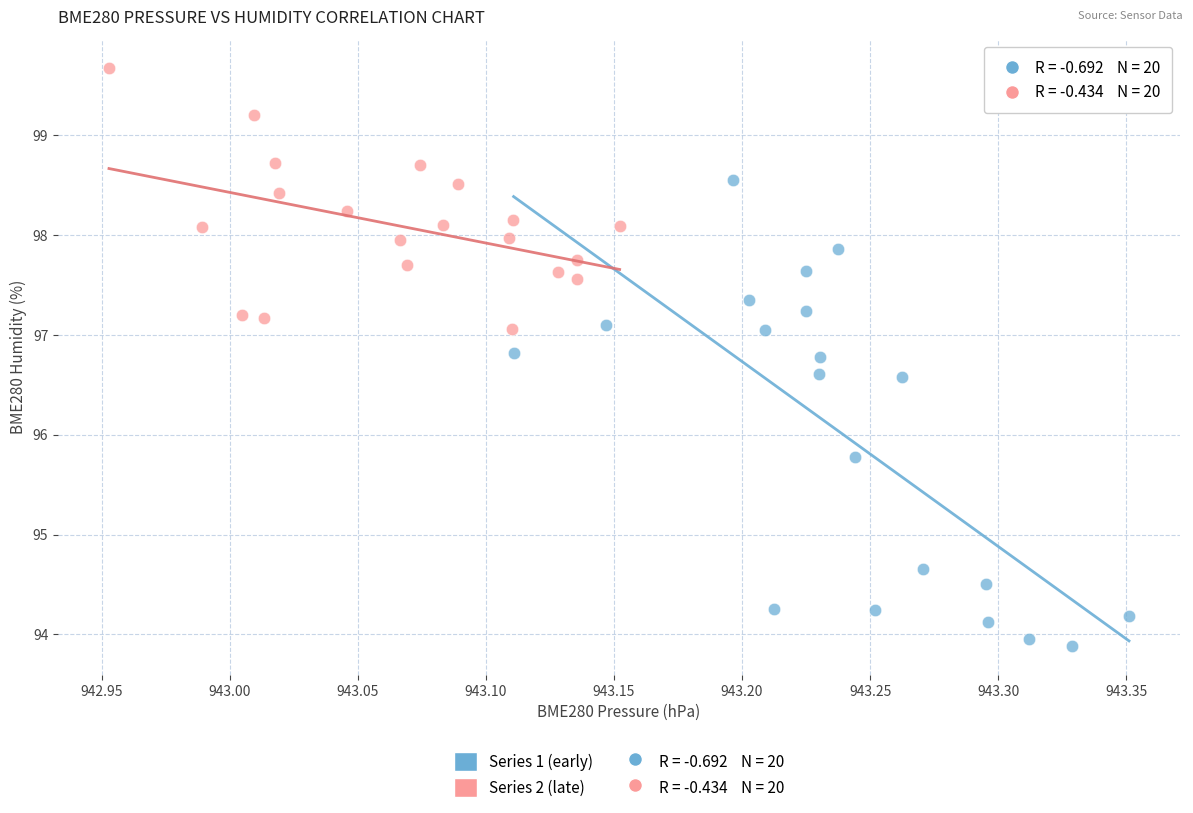

Which series contains the lowest Y value?

Series 1 (early)